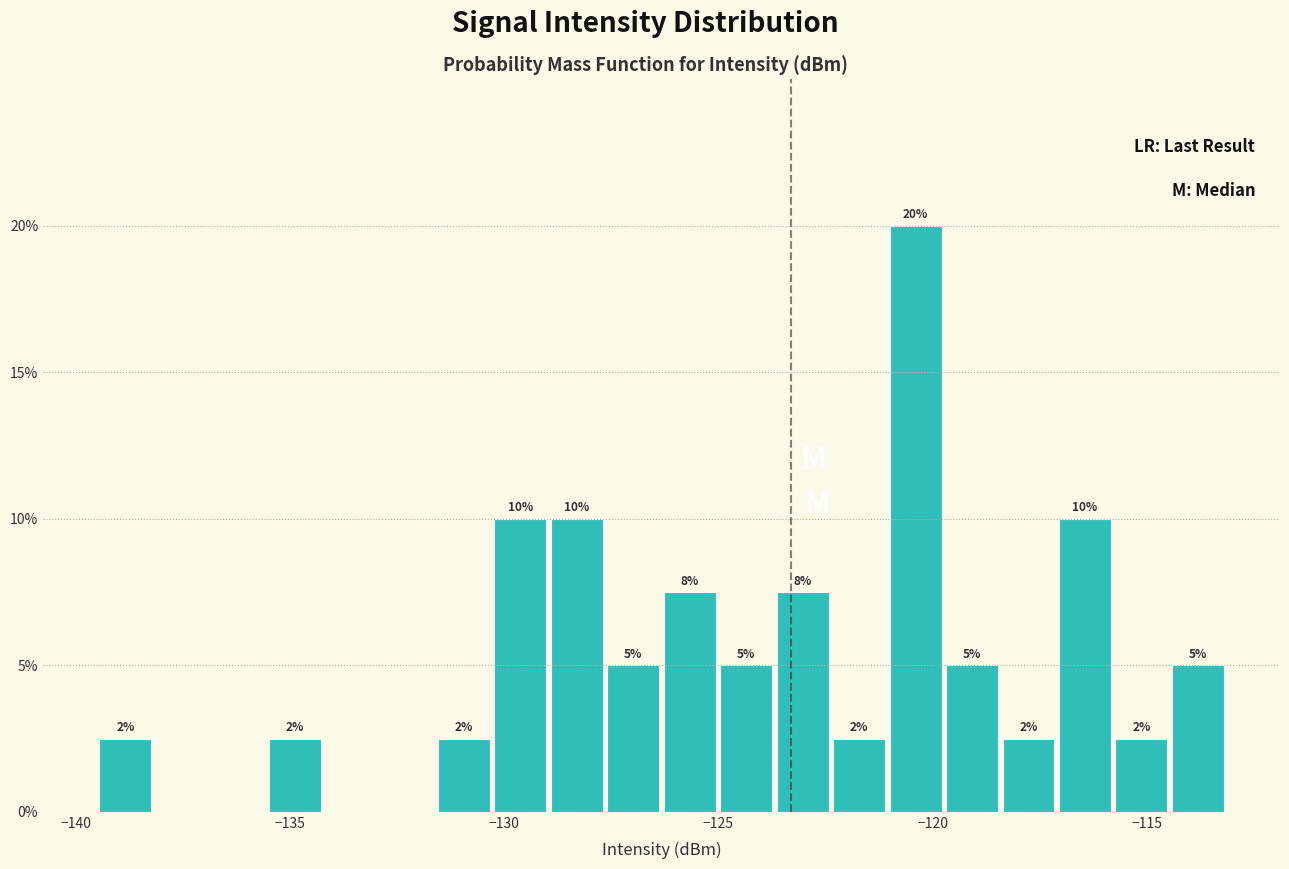

Around what value on the x-axis is the tallest bar? Give the approximate position of its centre, as read against the axis.

-120.5